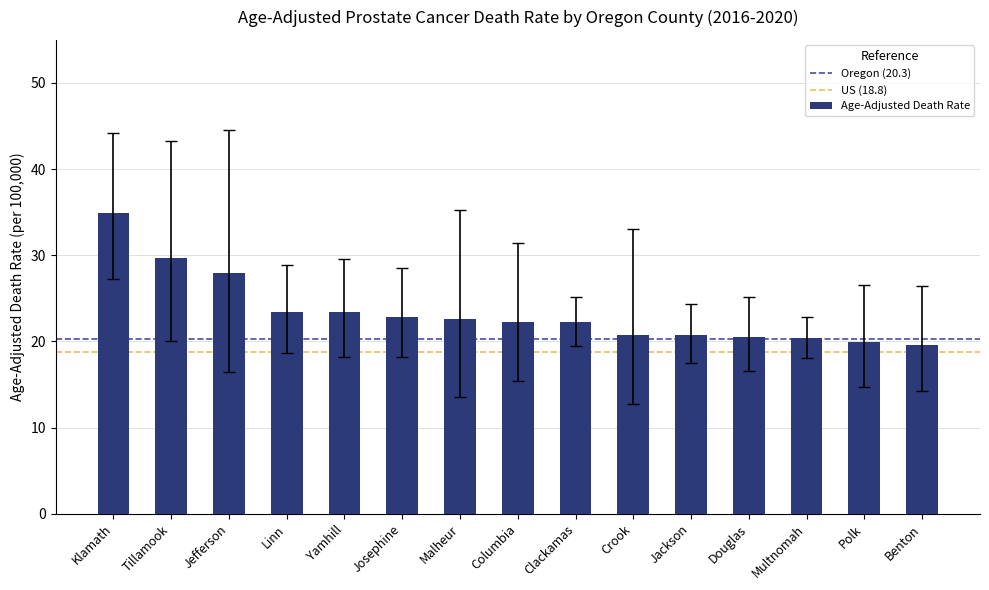

What is the label of the 7th bar from the right?

Clackamas